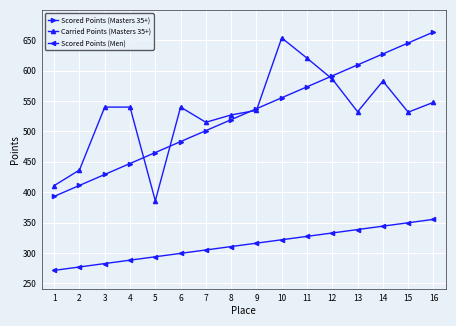

What is the sum of all Scored Points (Masters 35+) values?

8452.9